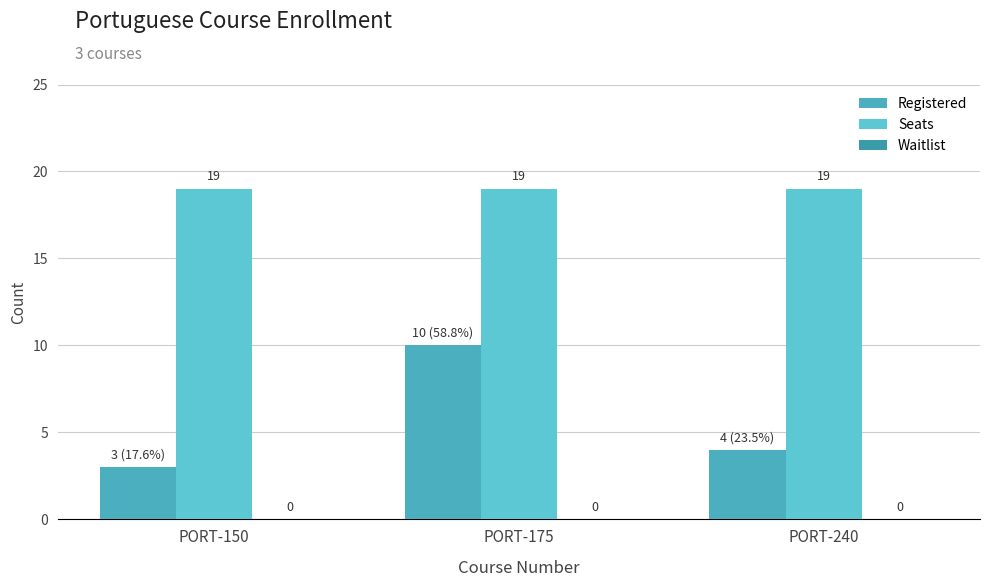

How many bars are there in each group?

2